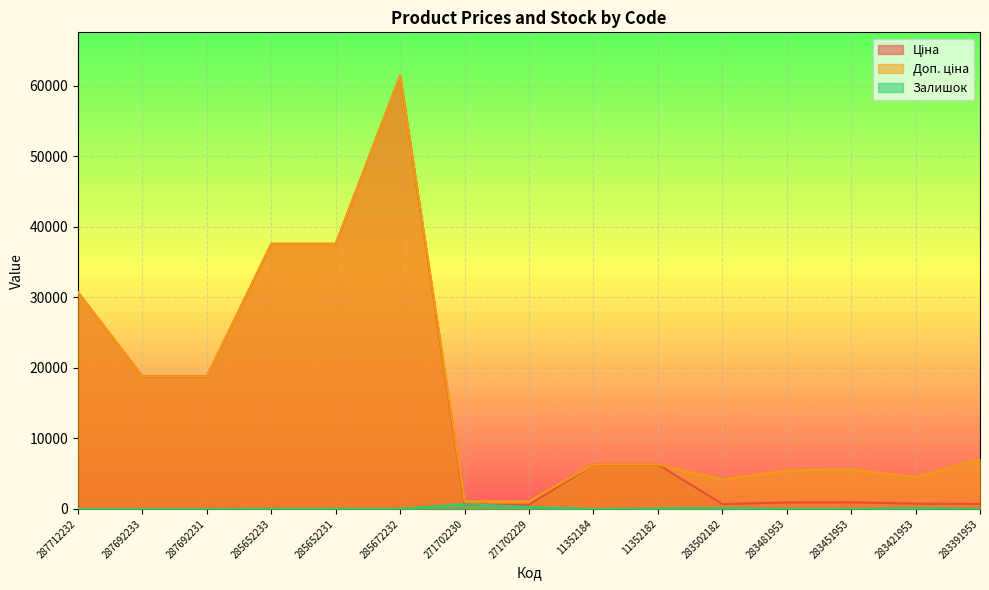

How many distinct data groups are displayed?

3